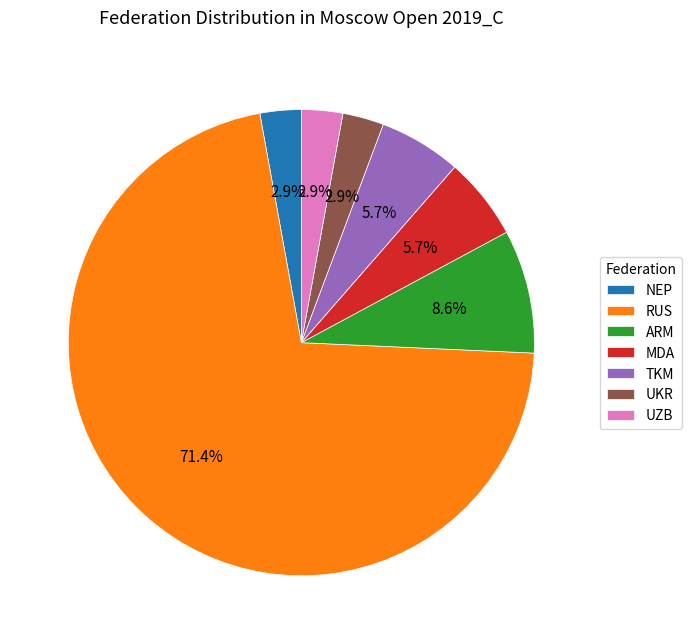

To the nearest percent, what is the difference between the RUS and MDA slice percentages?

66%